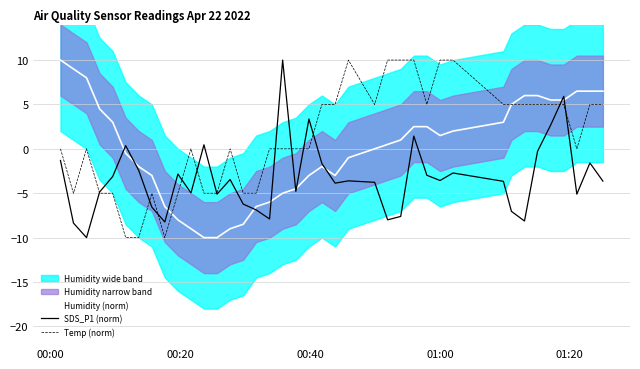

What is the lowest value of the Temp (norm) series?

-10.0